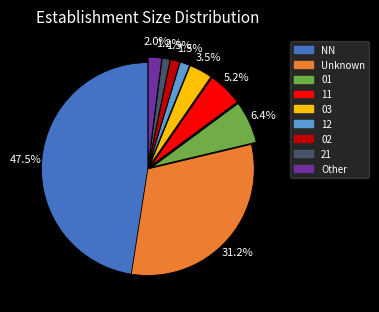

Does any single category account for the majority?

No